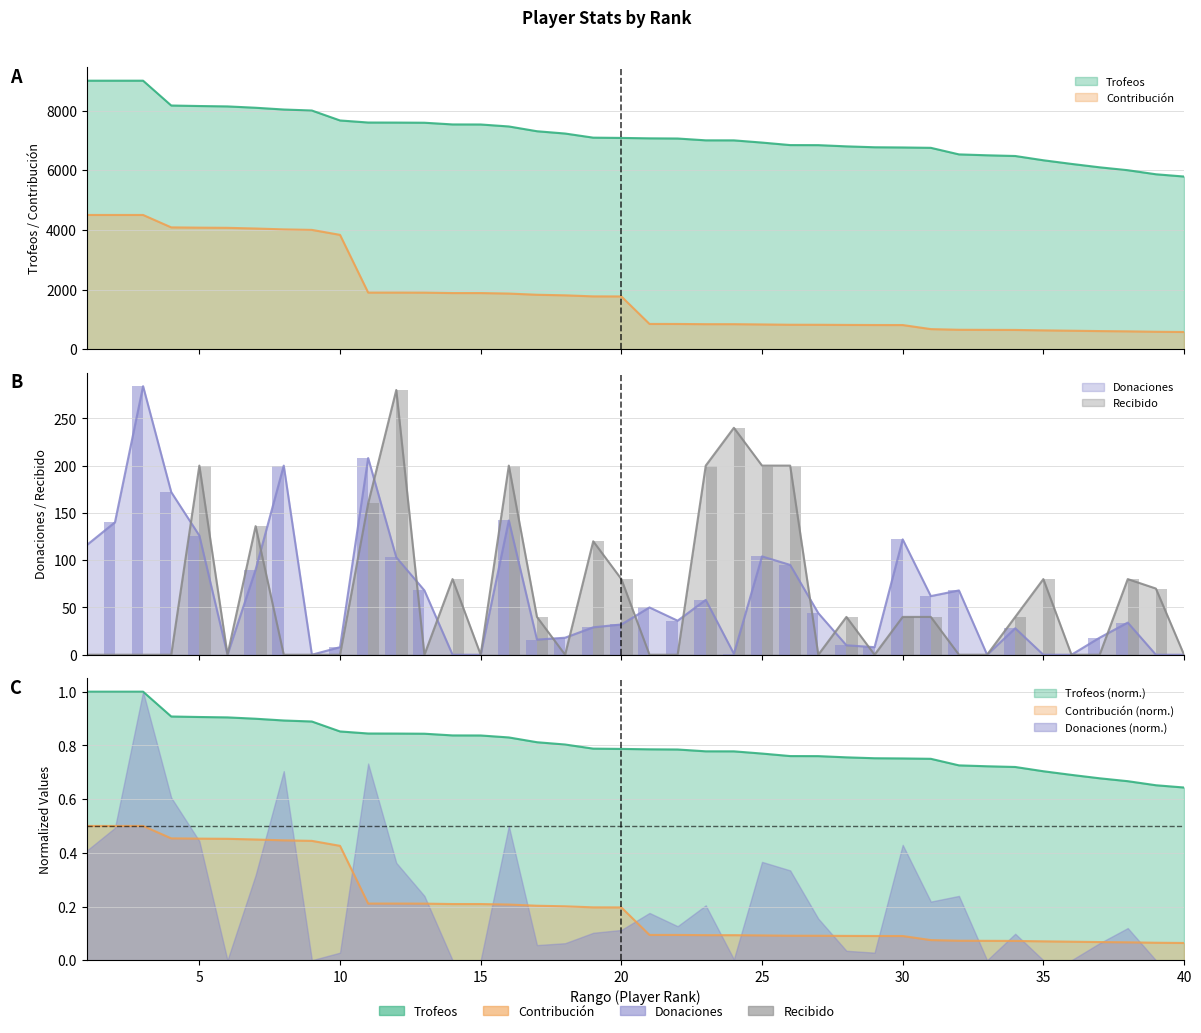

What are all the series names shown in the legend?

Trofeos, Contribución, Donaciones, Recibido